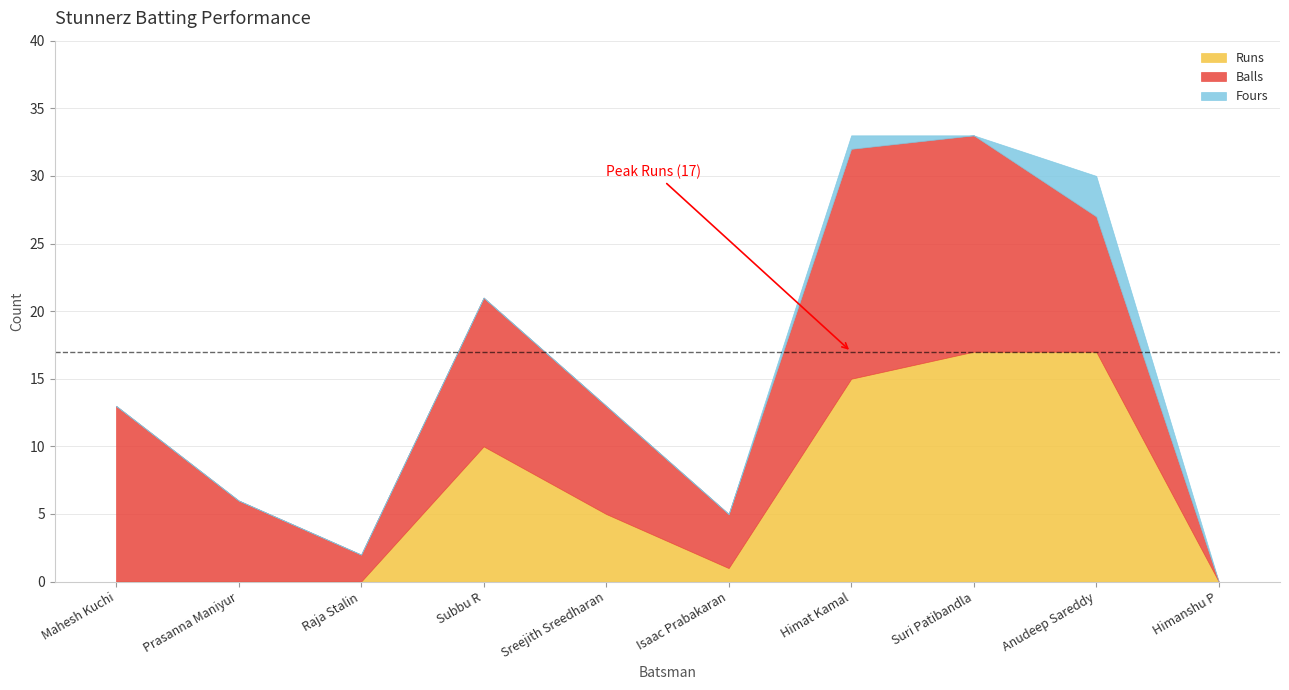

Which series has the largest total across all categories?

Balls